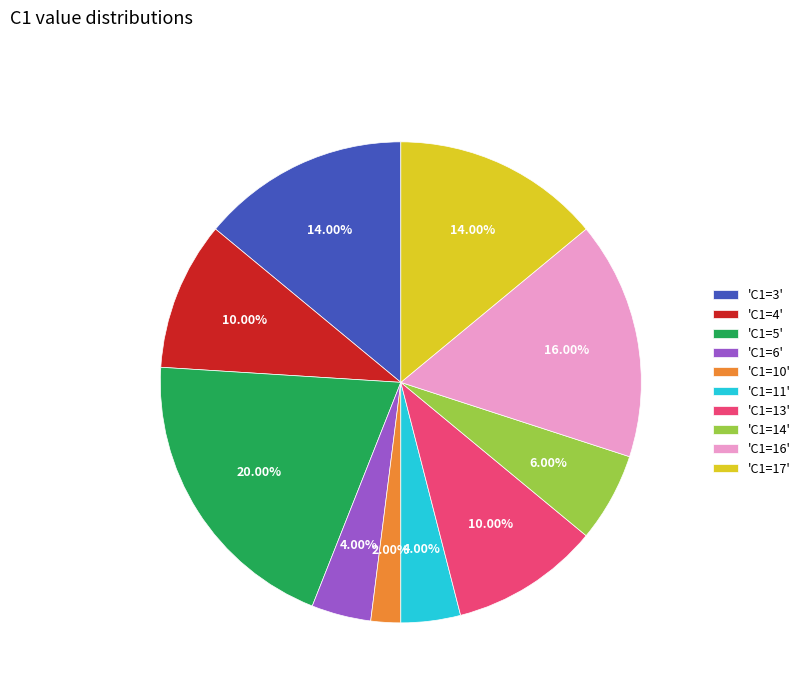

Does 'C1=6' account for over 50% of the chart?

No